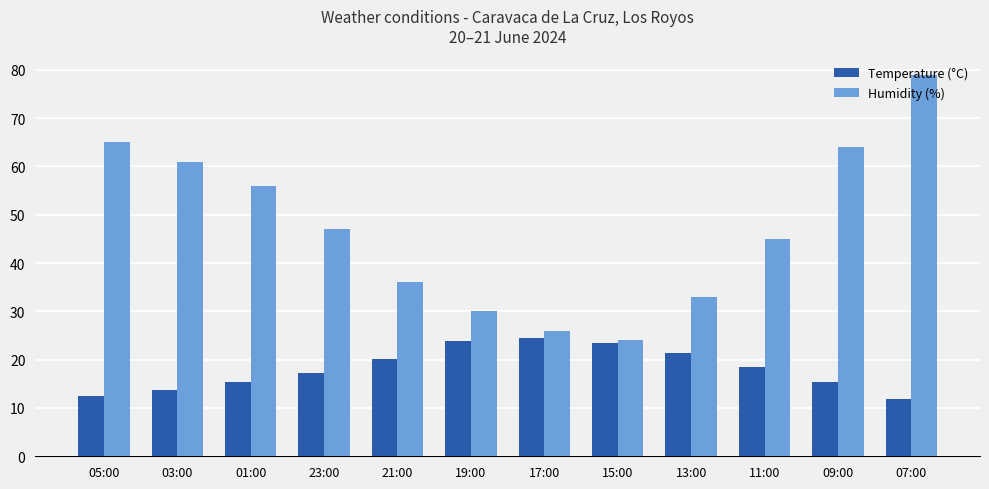

What is the greatest value displayed?

79.0